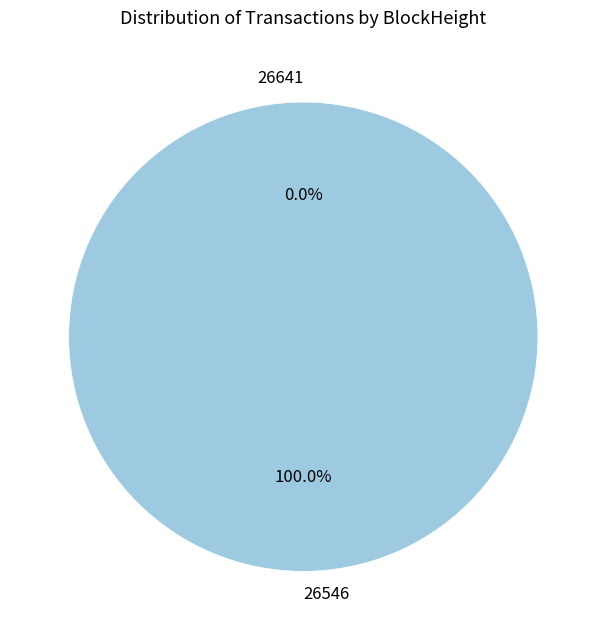

Between 26641 and 26546, which is larger?

26546